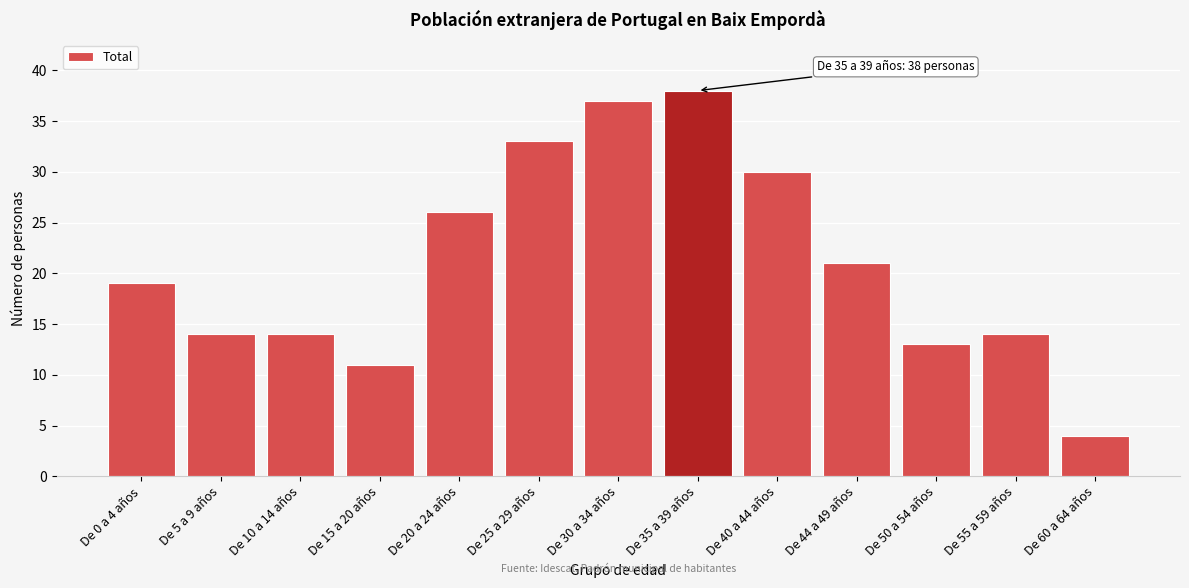

Reading left to right, extract all data points from this chart.

19	14	14	11	26	33	37	38	30	21	13	14	4